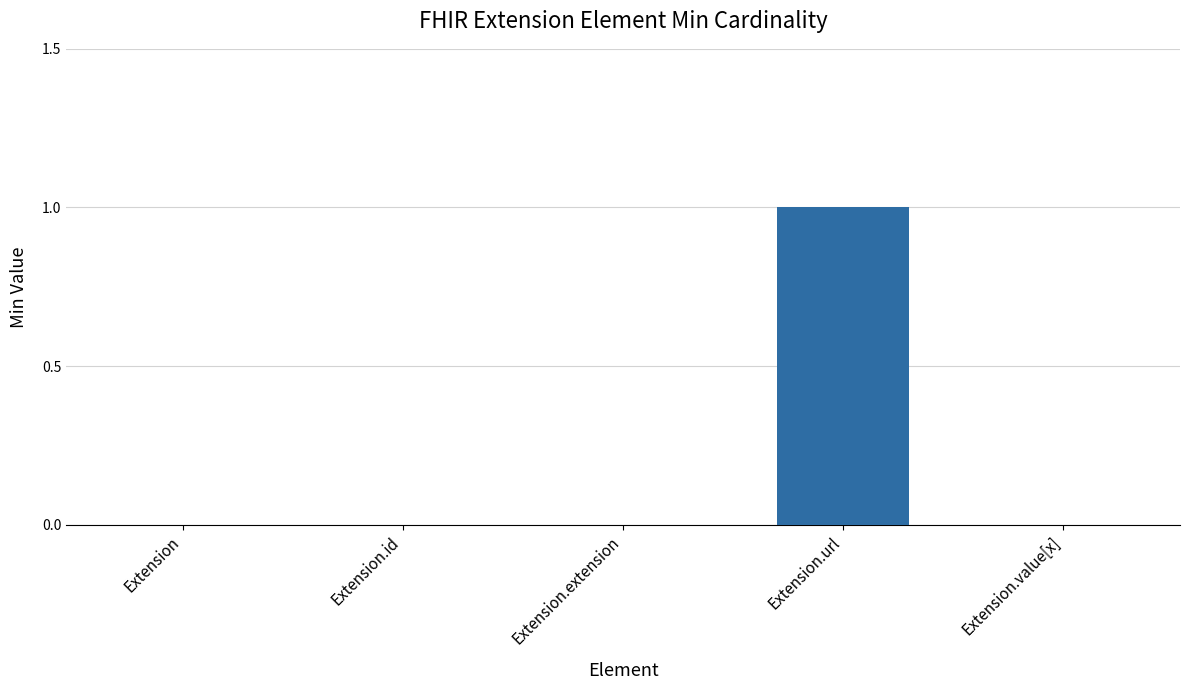

How many categories are shown in the chart?

5